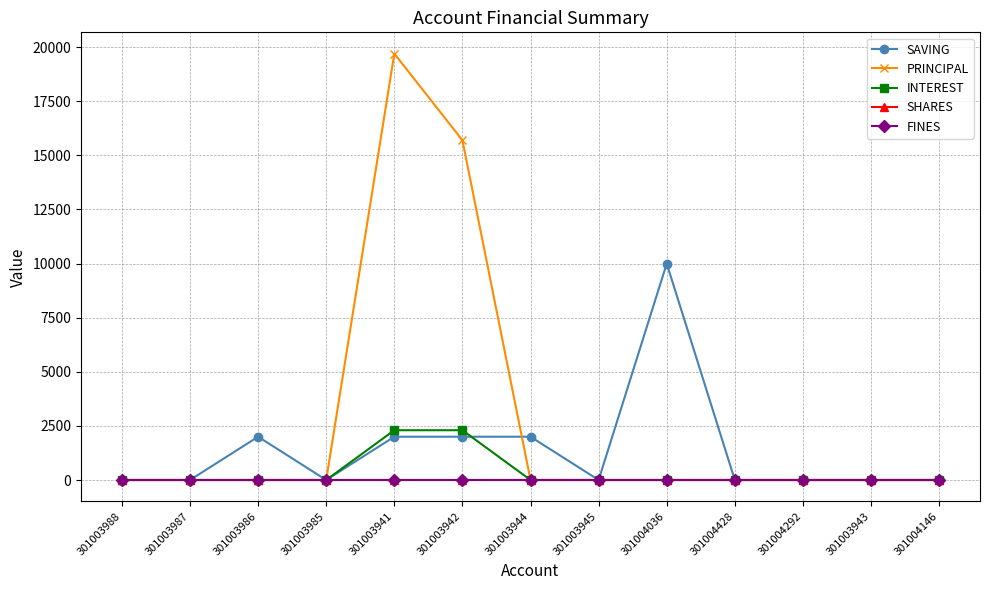

What is the spread (max minus min) of values at 301003986?

2000